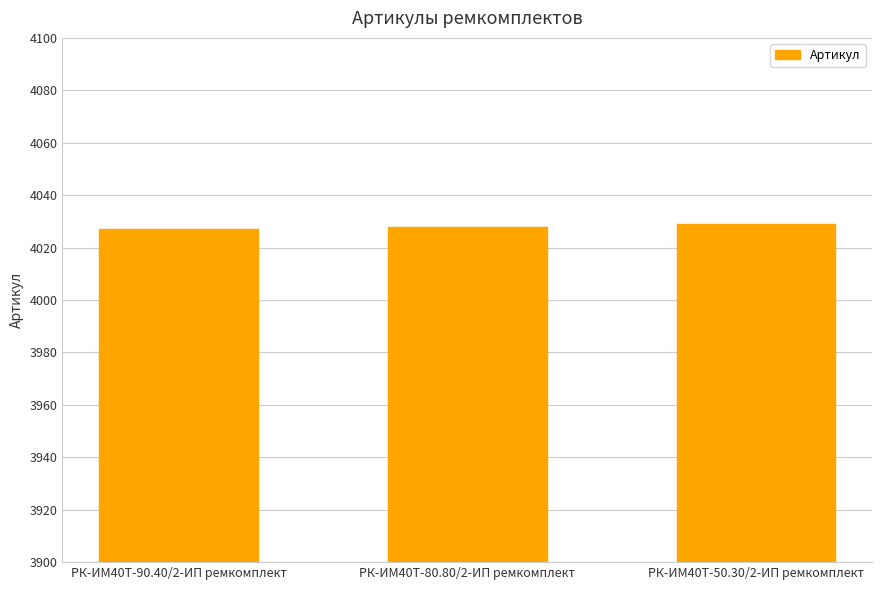

What is the sum of the values at РК-ИМ40T-80.80/2-ИП ремкомплект and РК-ИМ40T-90.40/2-ИП ремкомплект?

8055